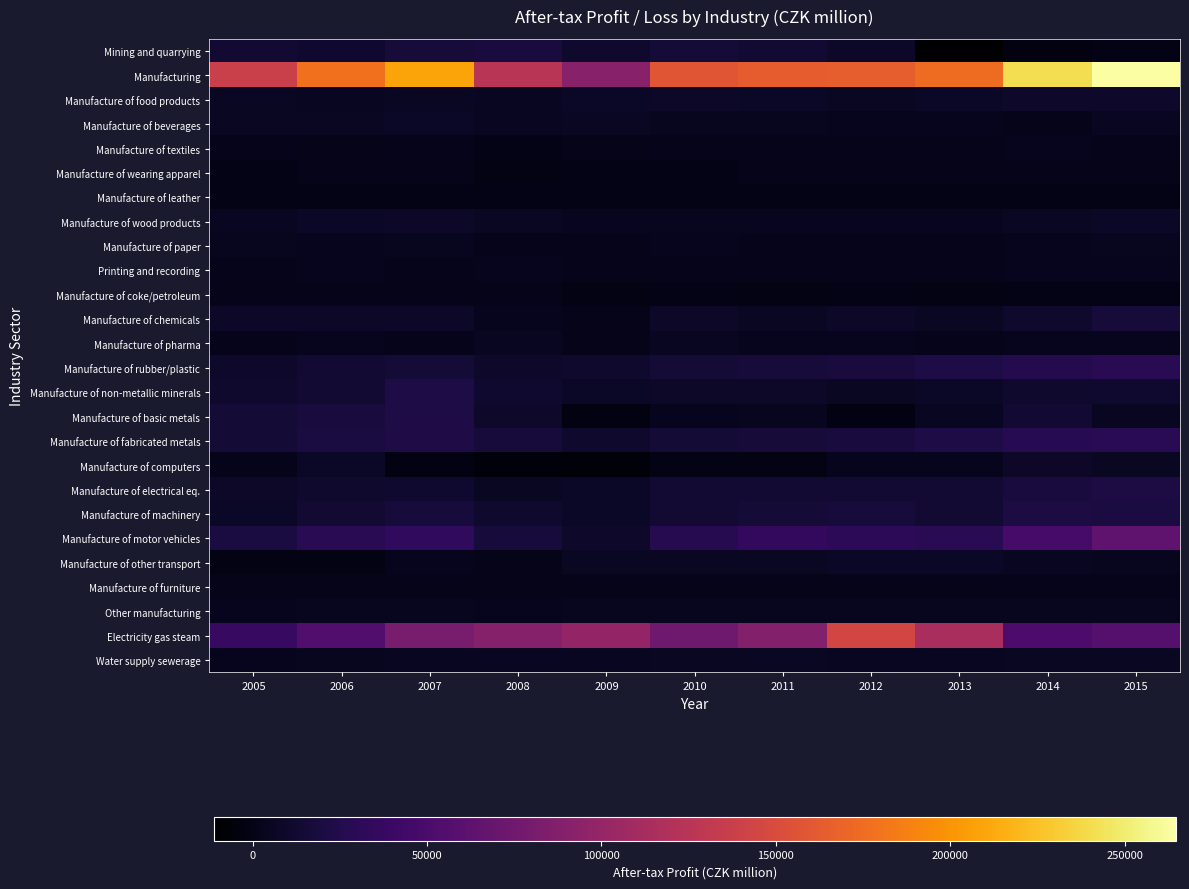

Reading left to right, what are all the values shown in this chart?

Mining and quarrying: 2005=12536	2006=12051	2007=16329	2008=18505	2009=10418	2010=15708	2011=13338	2012=8408	2013=-11201	2014=-2842	2015=-4
Manufacturing: 2005=137670	2006=177941	2007=209243	2008=124669	2009=90627	2010=158178	2011=164064	2012=165367	2013=174903	2014=241061	2015=264691
Manufacture of food products: 2005=6267	2006=5398	2007=7006	2008=5445	2009=7953	2010=8581	2011=7541	2012=6835	2013=8041	2014=9788	2015=9829
Manufacture of beverages: 2005=6582	2006=6387	2007=7978	2008=5353	2009=6139	2010=4231	2011=4627	2012=3720	2013=3733	2014=1464	2015=5997
Manufacture of textiles: 2005=1801	2006=871	2007=2497	2008=360	2009=771	2010=2515	2011=1931	2012=2590	2013=2349	2014=2940	2015=2706
Manufacture of wearing apparel: 2005=442	2006=1730	2007=1284	2008=-621	2009=319	2010=603	2011=733	2012=1272	2013=1192	2014=1581	2015=1669
Manufacture of leather: 2005=193	2006=301	2007=337	2008=172	2009=202	2010=112	2011=175	2012=214	2013=249	2014=278	2015=462
Manufacture of wood products: 2005=5142	2006=7254	2007=8415	2008=6160	2009=4414	2010=4585	2011=4792	2012=4450	2013=4702	2014=6617	2015=7293
Manufacture of paper: 2005=3985	2006=3401	2007=4625	2008=2504	2009=2539	2010=2992	2011=2326	2012=2665	2013=2215	2014=3789	2015=4525
Printing and recording: 2005=2657	2006=3011	2007=2652	2008=2816	2009=2598	2010=2206	2011=2178	2012=2351	2013=2392	2014=3026	2015=3623
Manufacture of coke/petroleum: 2005=890	2006=900	2007=889	2008=1129	2009=-1098	2010=326	2011=-676	2012=-355	2013=-517	2014=257	2015=152
Manufacture of chemicals: 2005=8401	2006=8319	2007=8988	2008=3110	2009=1199	2010=8900	2011=6177	2012=9115	2013=6594	2014=11143	2015=16474
Manufacture of pharma: 2005=2119	2006=2877	2007=2769	2008=5969	2009=844	2010=5918	2011=3217	2012=3318	2013=2721	2014=3615	2015=3177
Manufacture of rubber/plastic: 2005=10317	2006=13208	2007=15585	2008=9337	2009=10899	2010=14947	2011=16457	2012=18582	2013=21960	2014=26281	2015=29402
Manufacture of non-metallic minerals: 2005=11063	2006=13271	2007=21859	2008=11832	2009=8110	2010=9223	2011=8577	2012=7101	2013=7488	2014=10388	2015=11884
Manufacture of basic metals: 2005=14772	2006=18472	2007=21621	2008=9517	2009=-3318	2010=3299	2011=4722	2012=-2244	2013=5010	2014=13699	2015=5328
Manufacture of fabricated metals: 2005=15284	2006=19827	2007=22669	2008=17718	2009=10640	2010=14971	2011=16576	2012=18683	2013=21244	2014=27802	2015=29153
Manufacture of computers: 2005=2674	2006=7296	2007=-1648	2008=-5483	2009=-6421	2010=-1293	2011=-741	2012=3477	2013=3736	2014=8826	2015=6210
Manufacture of electrical eq.: 2005=8454	2006=11320	2007=12294	2008=6779	2009=7696	2010=14161	2011=14167	2012=13280	2013=14127	2014=18287	2015=20060
Manufacture of machinery: 2005=7358	2006=12564	2007=17728	2008=11021	2009=7953	2010=13555	2011=14727	2012=16838	2013=14527	2014=20901	2015=19880
Manufacture of motor vehicles: 2005=19486	2006=29691	2007=33696	2008=17270	2009=10234	2010=27004	2011=34870	2012=31533	2013=28858	2014=47361	2015=64667
Manufacture of other transport: 2005=-1194	2006=-583	2007=3031	2008=879	2009=6202	2010=6955	2011=6798	2012=7433	2013=7379	2014=5750	2015=4915
Manufacture of furniture: 2005=1599	2006=1357	2007=1724	2008=1463	2009=825	2010=1113	2011=1225	2012=1439	2013=1509	2014=1960	2015=2260
Other manufacturing: 2005=3259	2006=4494	2007=4088	2008=3520	2009=4631	2010=4507	2011=4527	2012=4724	2013=4695	2014=4641	2015=4813
Electricity gas steam: 2005=38224	2006=55053	2007=80610	2008=89188	2009=99492	2010=73992	2011=88201	2012=144839	2013=114755	2014=51922	2015=57362
Water supply sewerage: 2005=3717	2006=4817	2007=6014	2008=5248	2009=5173	2010=6409	2011=6214	2012=5820	2013=5195	2014=7019	2015=6342